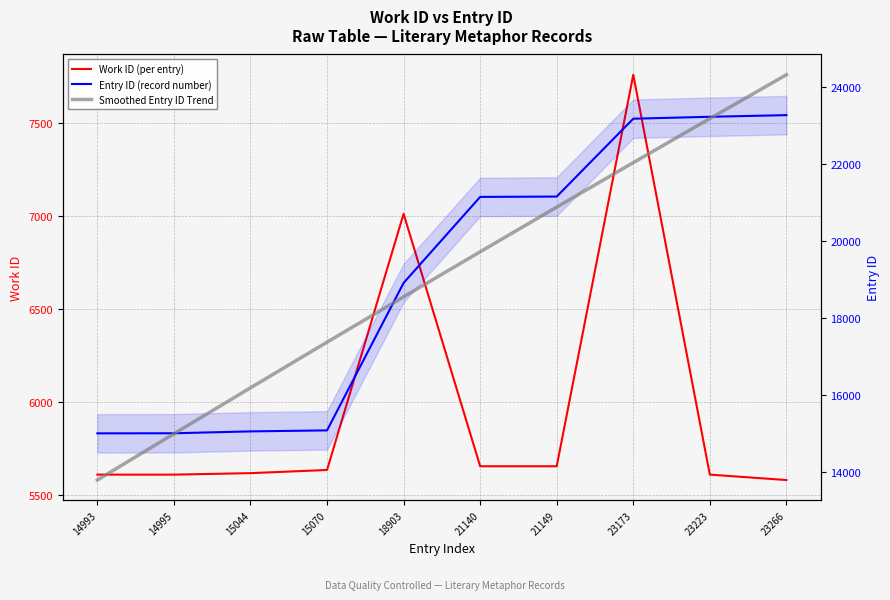

What is the value of the Work ID (per entry) point at the 10th from the left?

5583.0